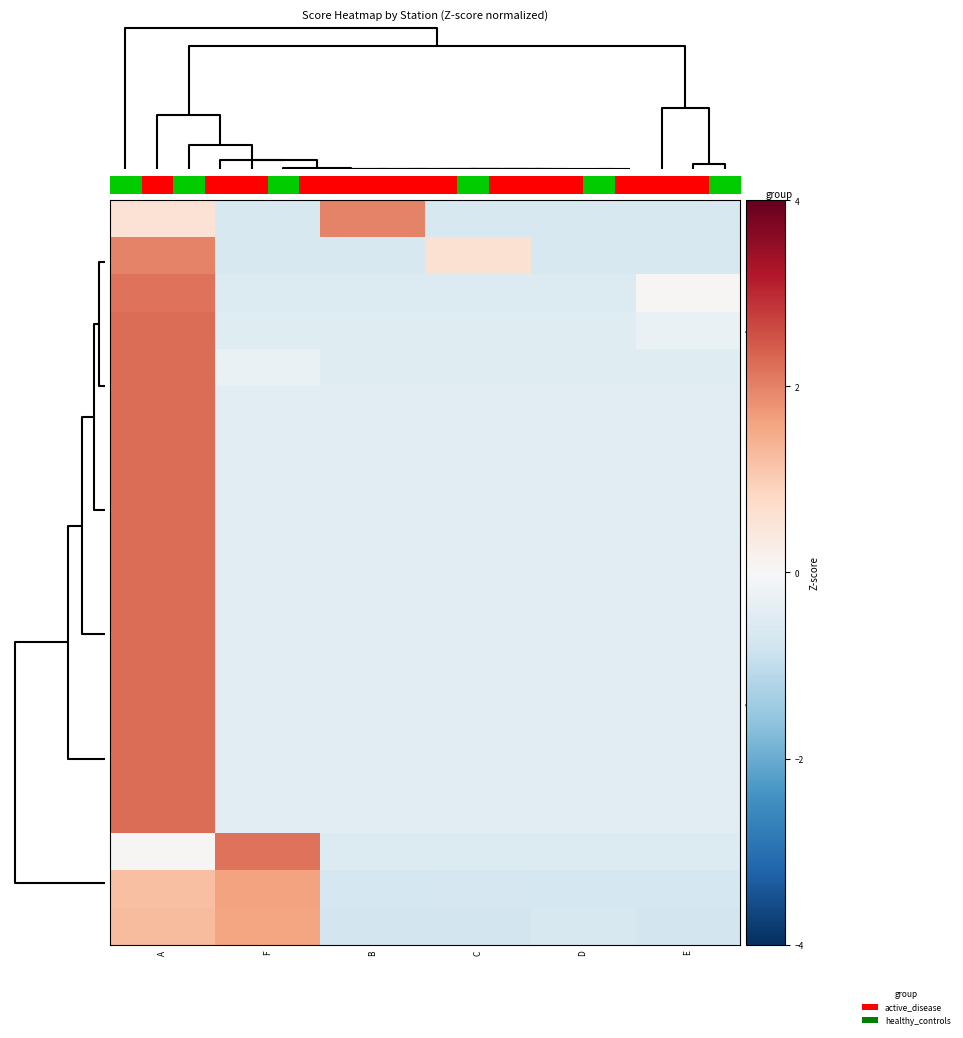

List the series in order of their peak value, lowest first.

9A2KD, 9A2JK, 7K1MAG, 5E50SA, 7Z1SJ, 9A3B, 4K9W, 9A0AA, 5W0OU, 7J1YAJ, 7K4XNN, 8P3A, 9A1CCY, 9A1AA, 9A1A, 5H3EE, 4U1ITU, 5C5W, 6Y1LZ, 9A2EU